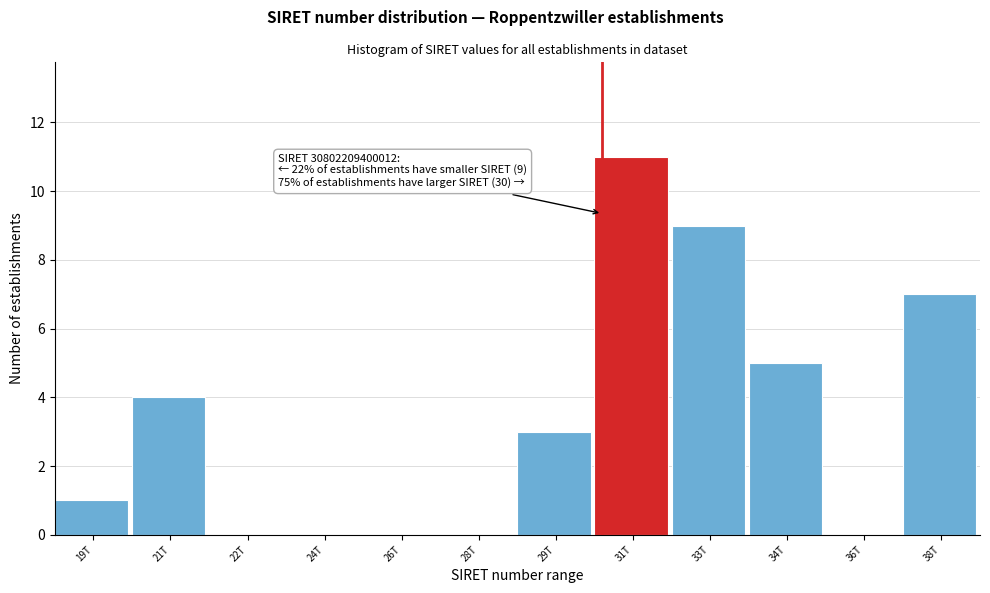

Reading left to right, what are all the values shown in this chart?

19T=1	21T=4	22T=0	24T=0	26T=0	28T=0	29T=3	31T=11	33T=9	34T=5	36T=0	38T=7